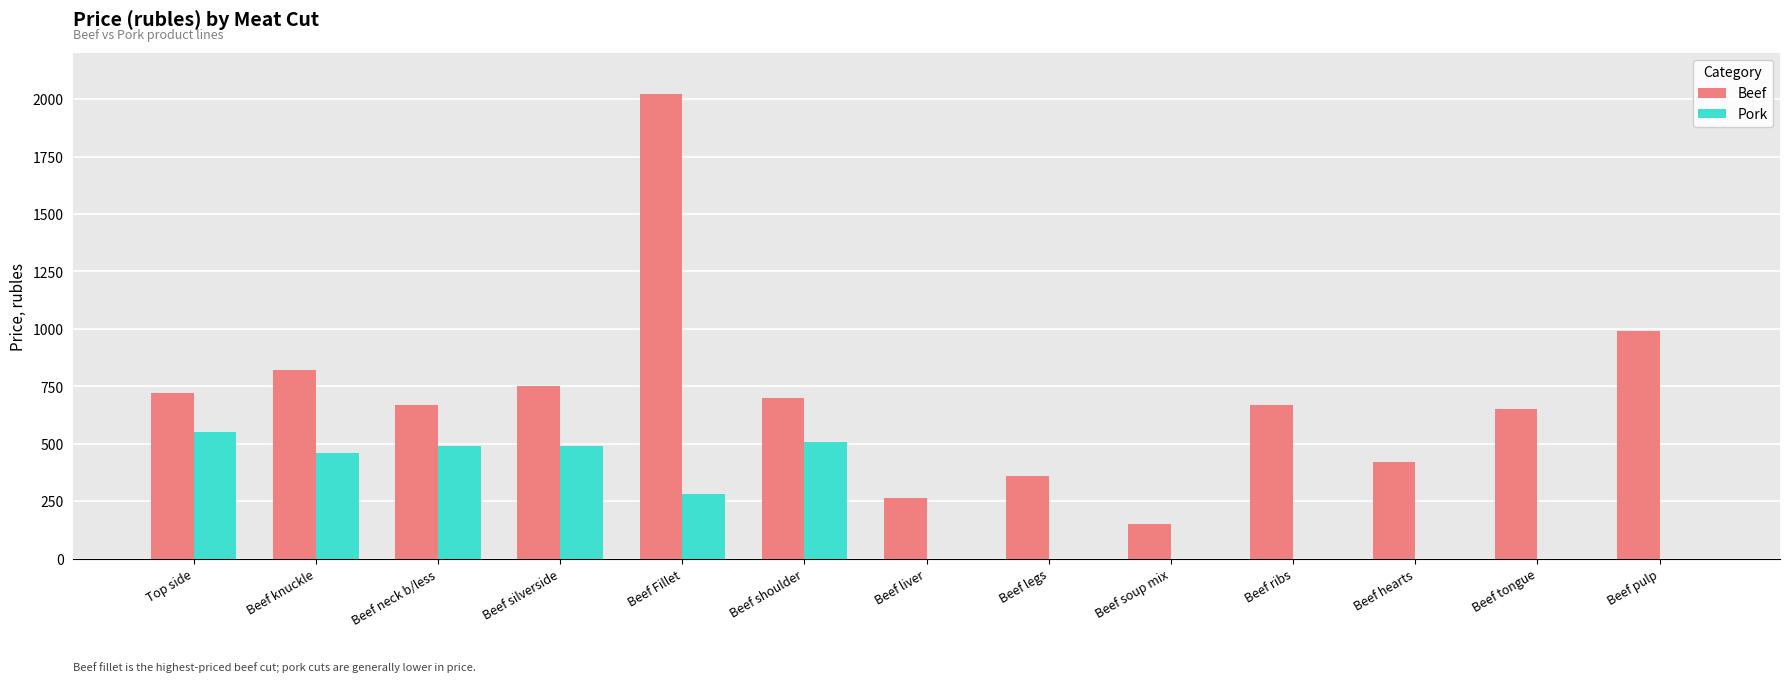

What is the approximate value of Beef at Beef pulp?

990